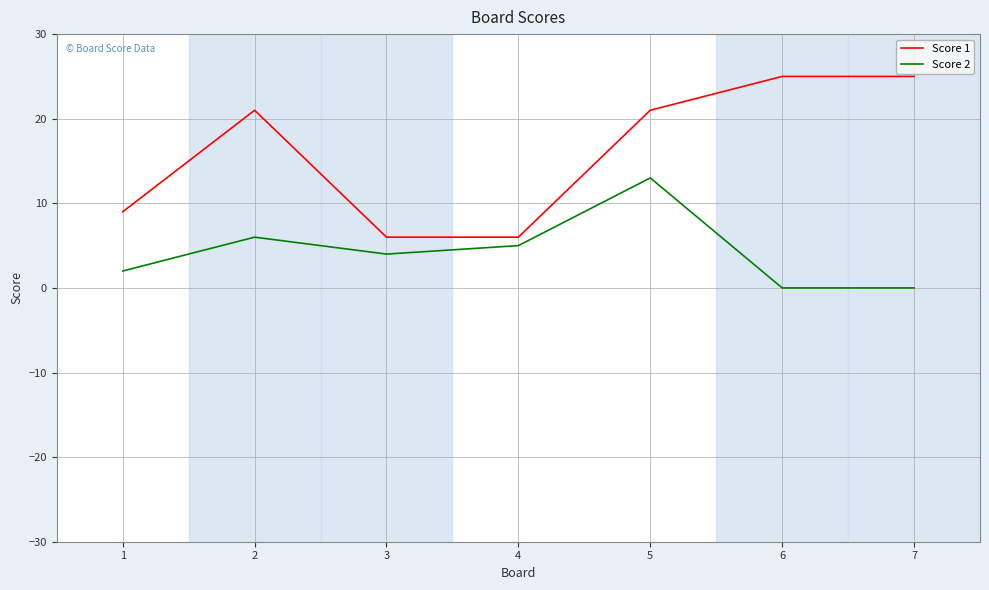

Which series has the largest range (max minus min)?

Score 1